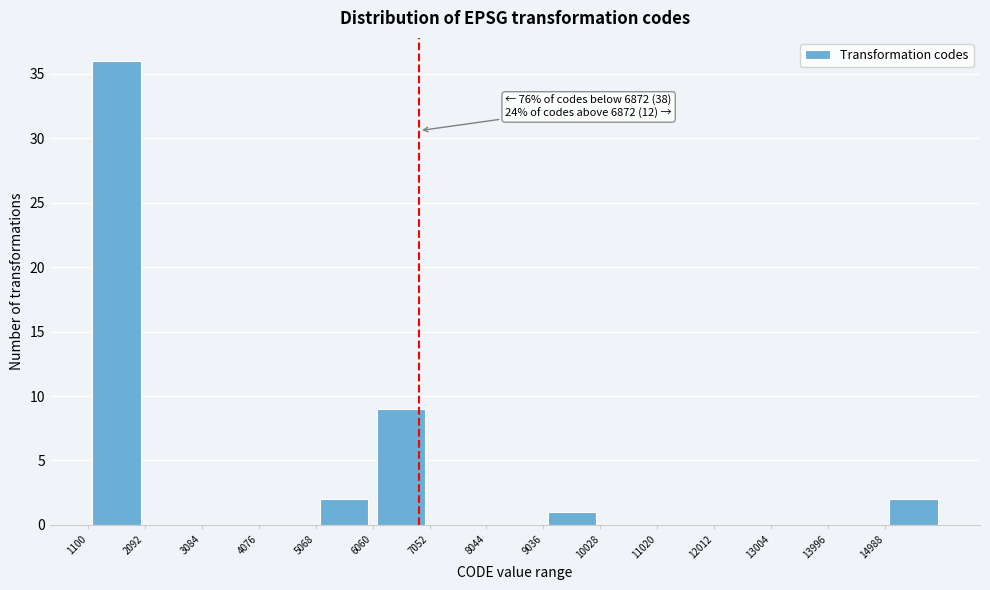

Which range on the x-axis has the tallest bar?

1100 to 2100